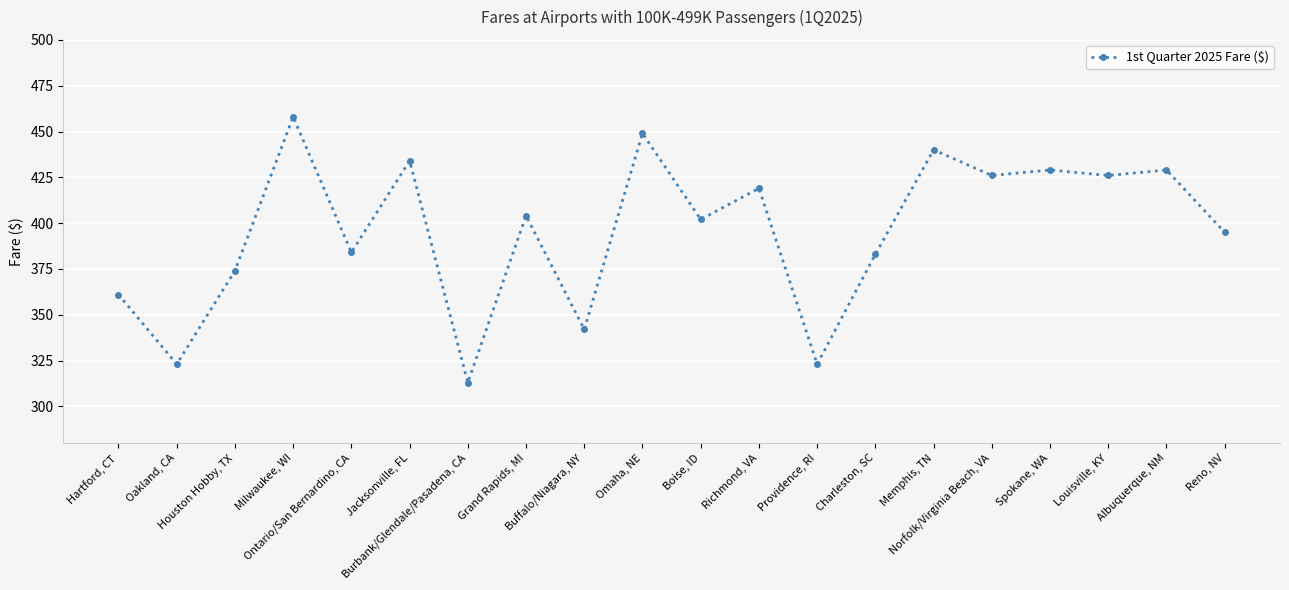

Reading right to left, transcribe all the data shown in this chart.

Reno, NV=395	Albuquerque, NM=429	Louisville, KY=426	Spokane, WA=429	Norfolk/Virginia Beach, VA=426	Memphis, TN=440	Charleston, SC=383	Providence, RI=323	Richmond, VA=419	Boise, ID=402	Omaha, NE=449	Buffalo/Niagara, NY=342	Grand Rapids, MI=404	Burbank/Glendale/Pasadena, CA=313	Jacksonville, FL=434	Ontario/San Bernardino, CA=384	Milwaukee, WI=458	Houston Hobby, TX=374	Oakland, CA=323	Hartford, CT=361